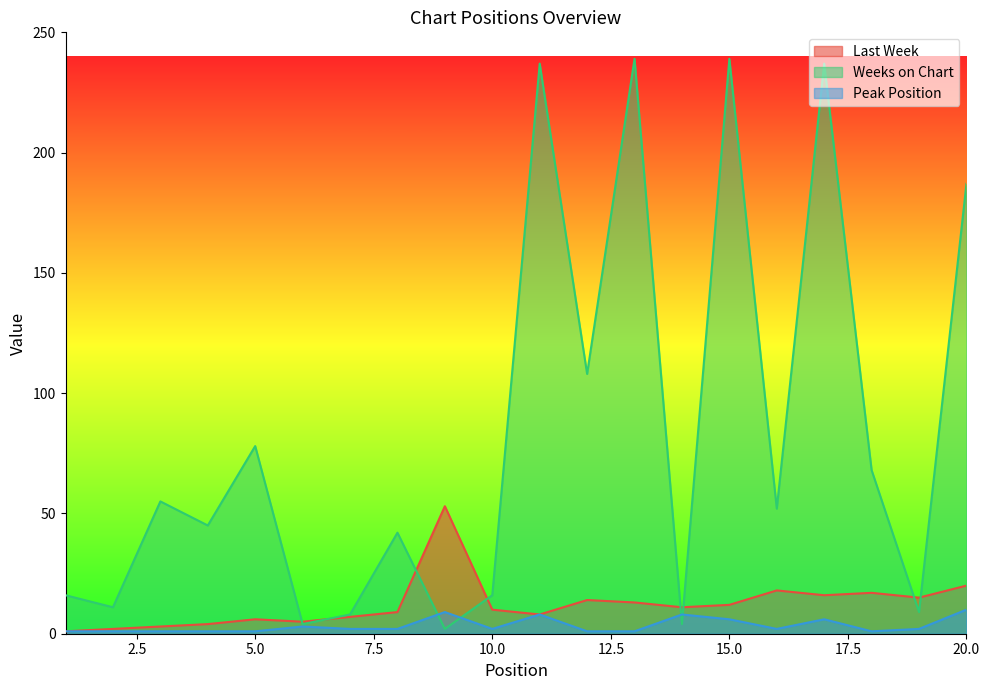

What is the difference between the maximum and minimum values in the Peak Position series?

9